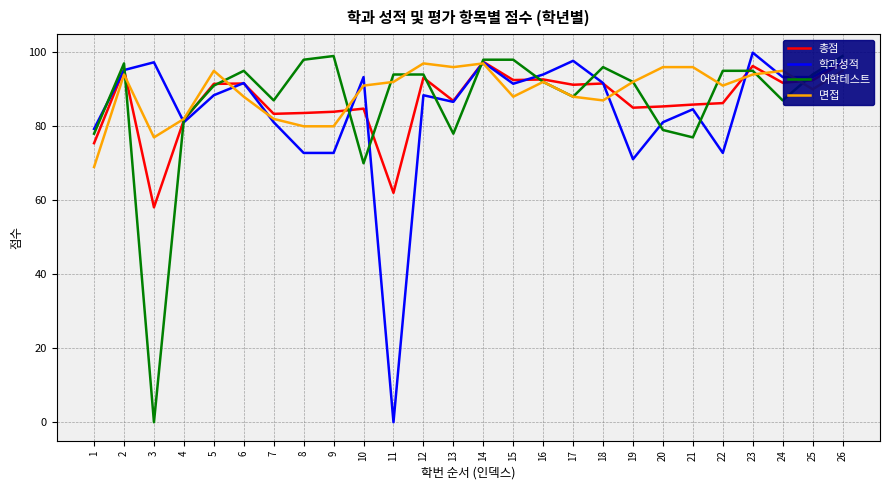

List the labels in order of 총점 value, largest first.

14, 26, 23, 2, 12, 16, 15, 25, 24, 6, 18, 5, 17, 13, 22, 21, 20, 19, 10, 9, 8, 7, 4, 1, 11, 3